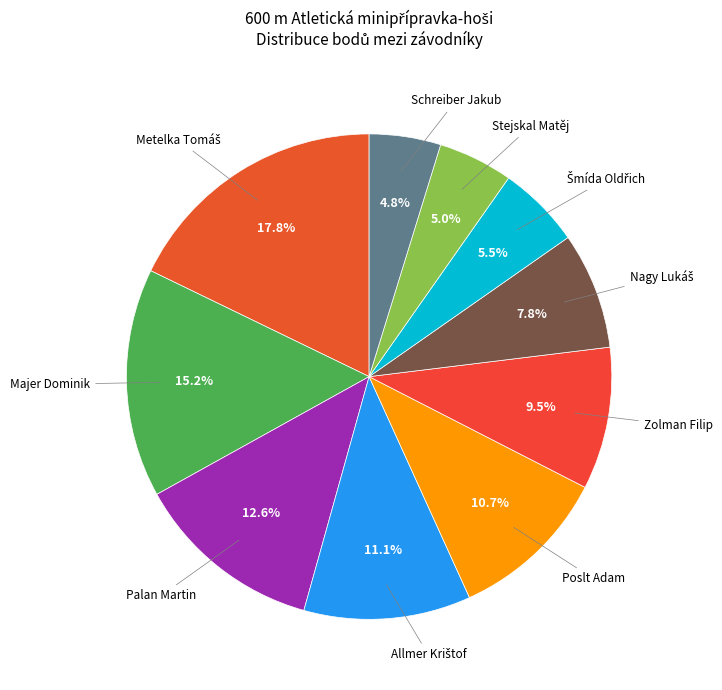

Is Stejskal Matěj the majority of the pie?

No